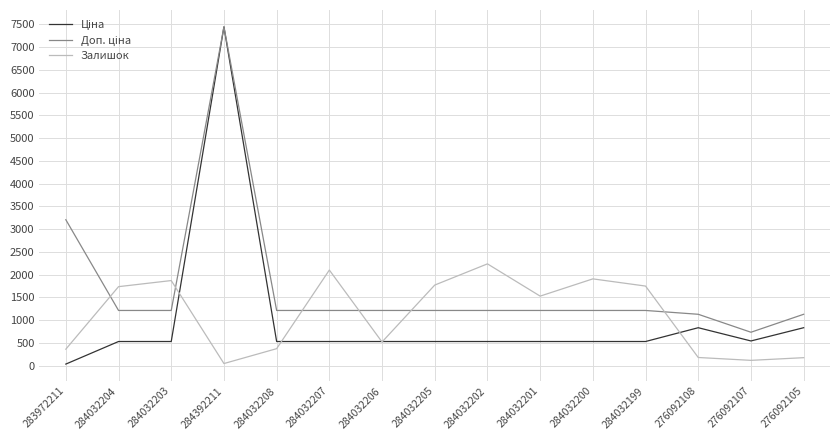

At which category is the sum across all series the highest?

284392211